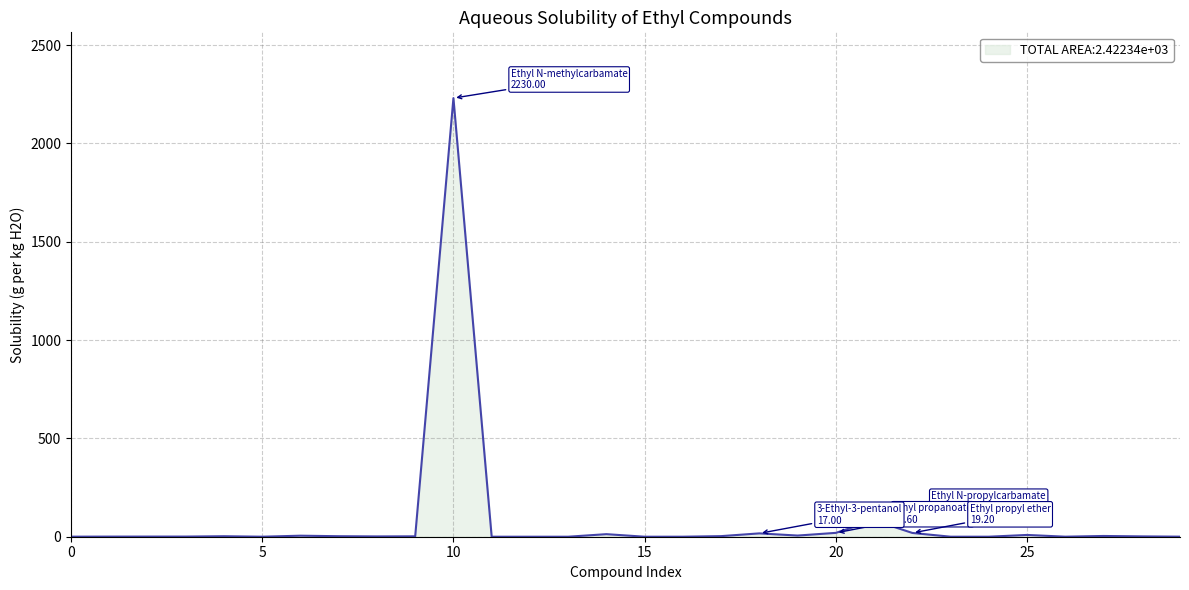

What is the maximum value shown in the chart?

2230.0